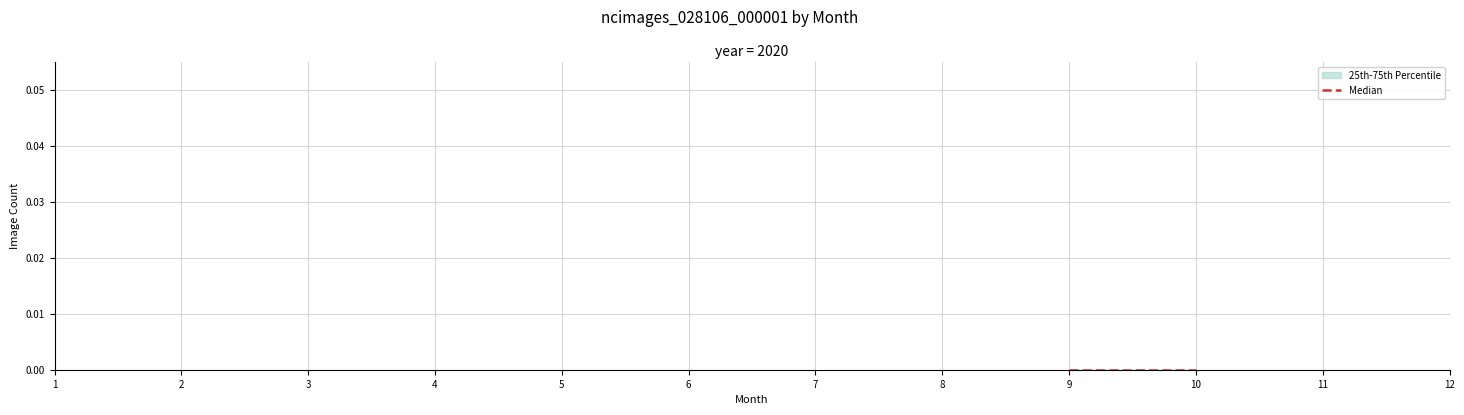

The value at 4 is 0. True or false?

True